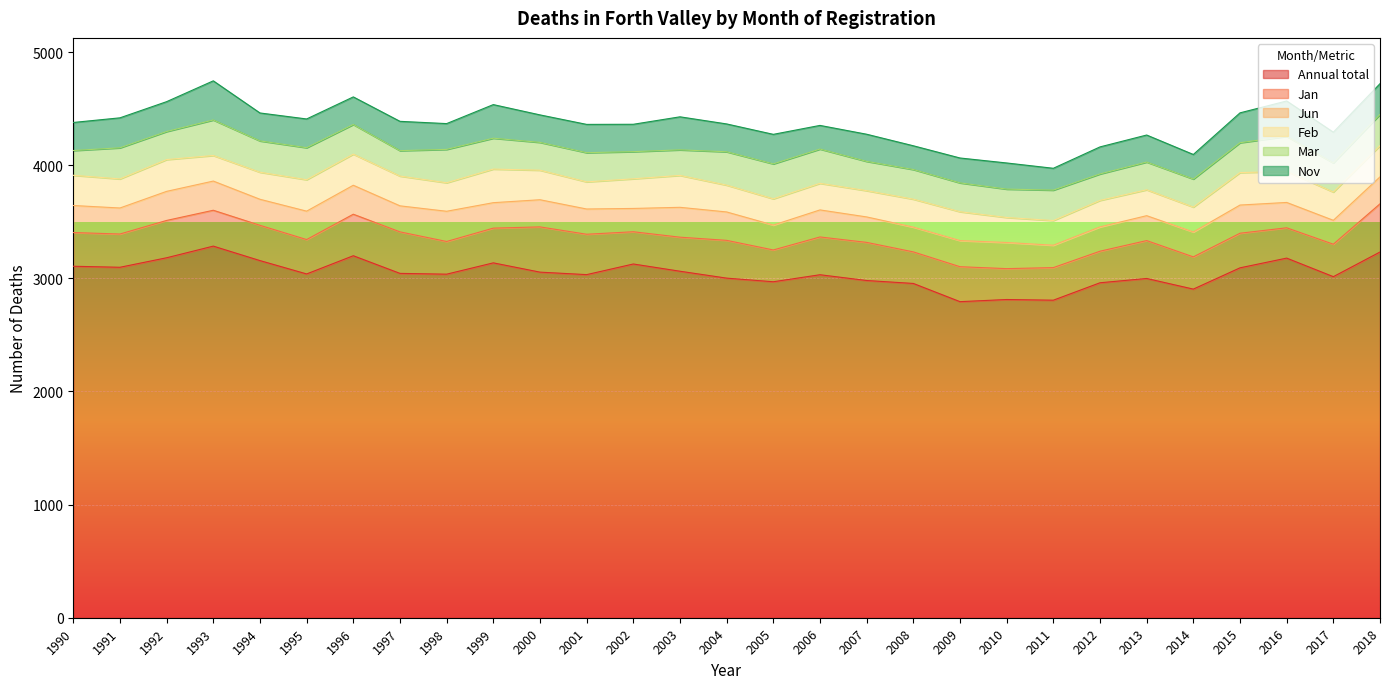

Rank the series by their maximum value, from lowest to highest.

Jun, Feb, Mar, Nov, Jan, Annual total